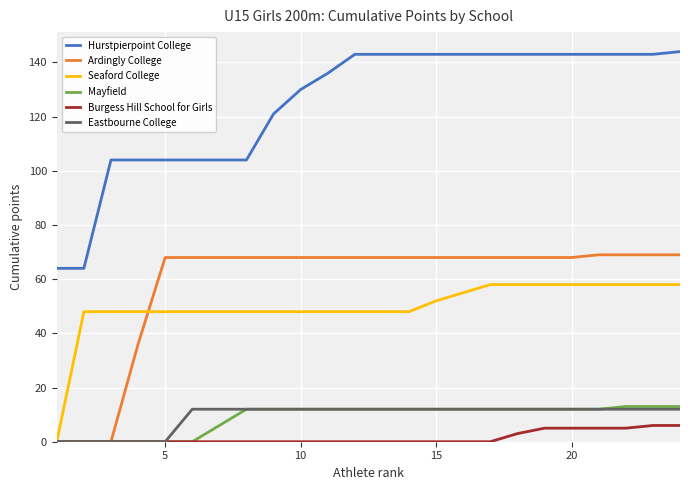

True or false: Eastbourne College and Hurstpierpoint College cross at least once.

False